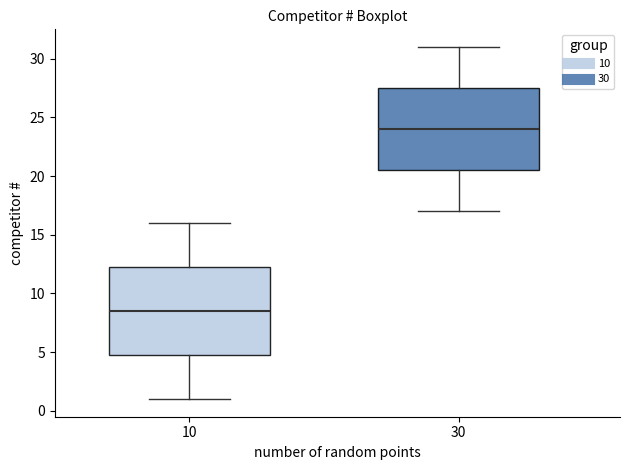

Where does the lower whisker of the box at x = 10 end on the y-axis? The values are not printed on the chart, so give them approximately, as read against the axis.

1.0